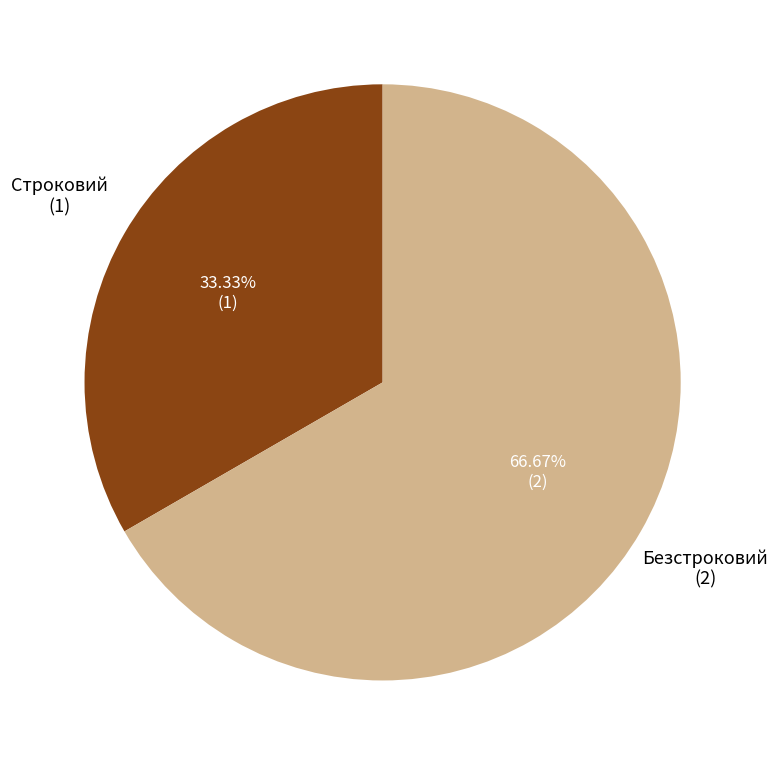

Rank the categories by value from lowest to highest.

Строковий, Безстроковий